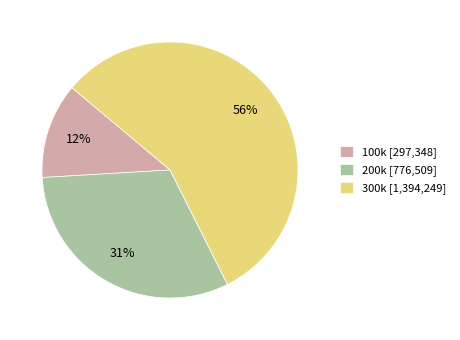

Is the sum of 200k [776,509] and 300k [1,394,249] greater than half?

Yes